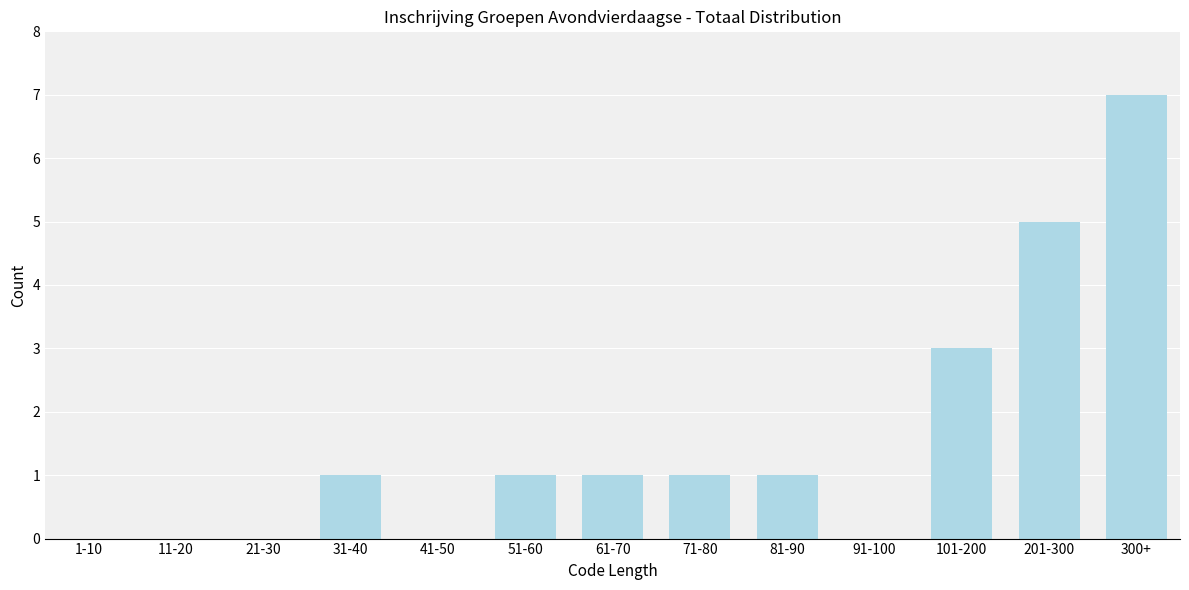

Reading left to right, transcribe all the data shown in this chart.

1-10=0	11-20=0	21-30=0	31-40=1	41-50=0	51-60=1	61-70=1	71-80=1	81-90=1	91-100=0	101-200=3	201-300=5	300+=7